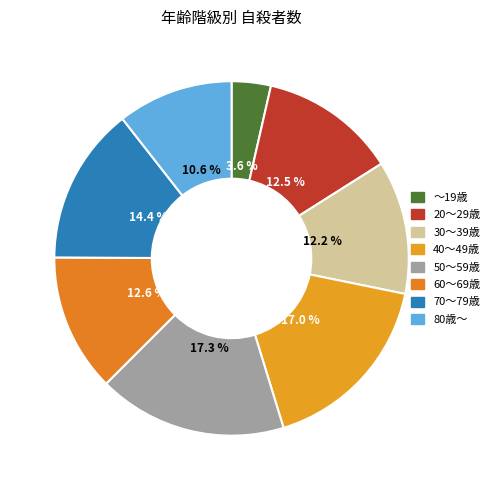

Which has a higher value, 50～59歳 or 40～49歳?

50～59歳